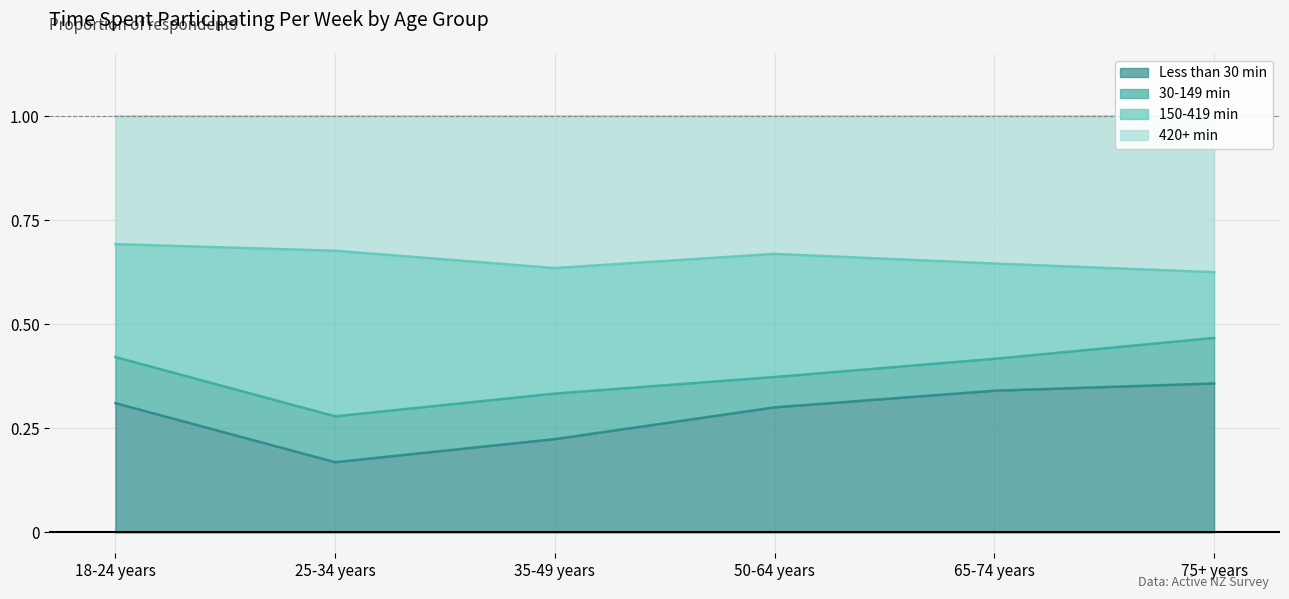

The value of Less than 30 min at 18-24 years is 0.3. True or false?

True